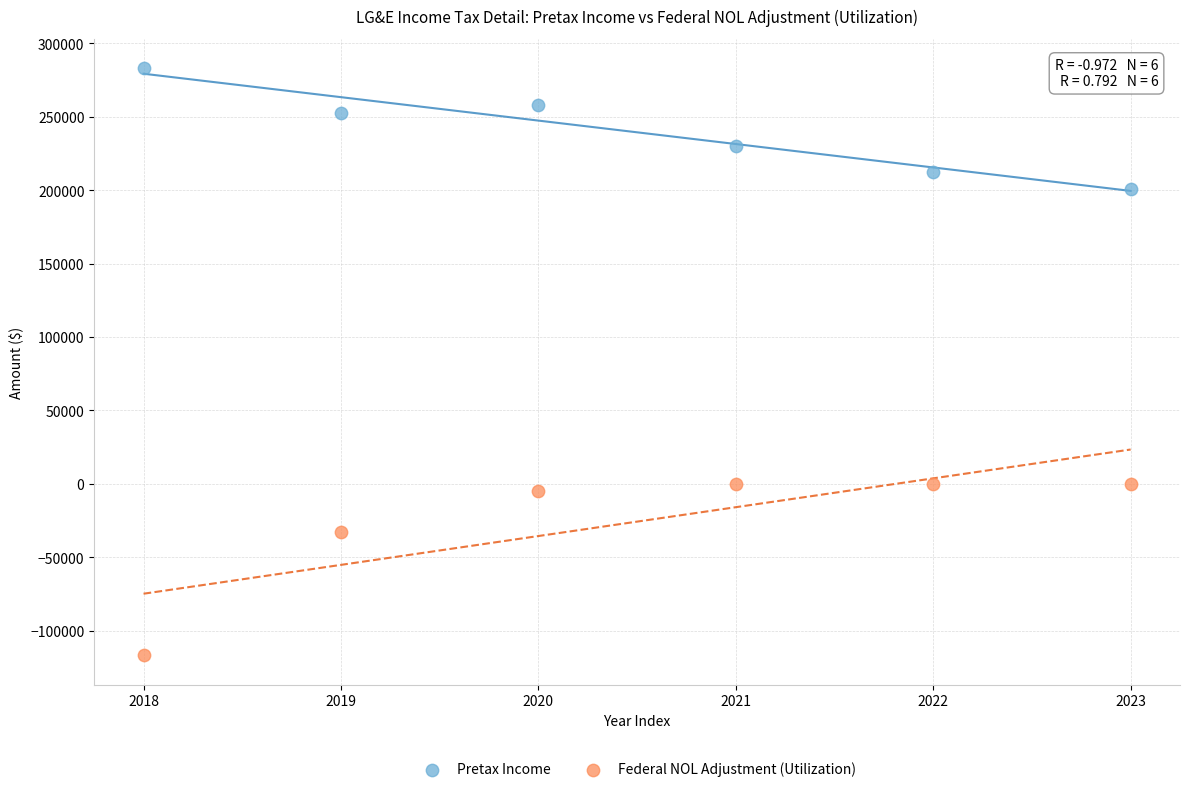

What are all the series names shown in the legend?

Pretax Income, Federal NOL Adjustment (Utilization)